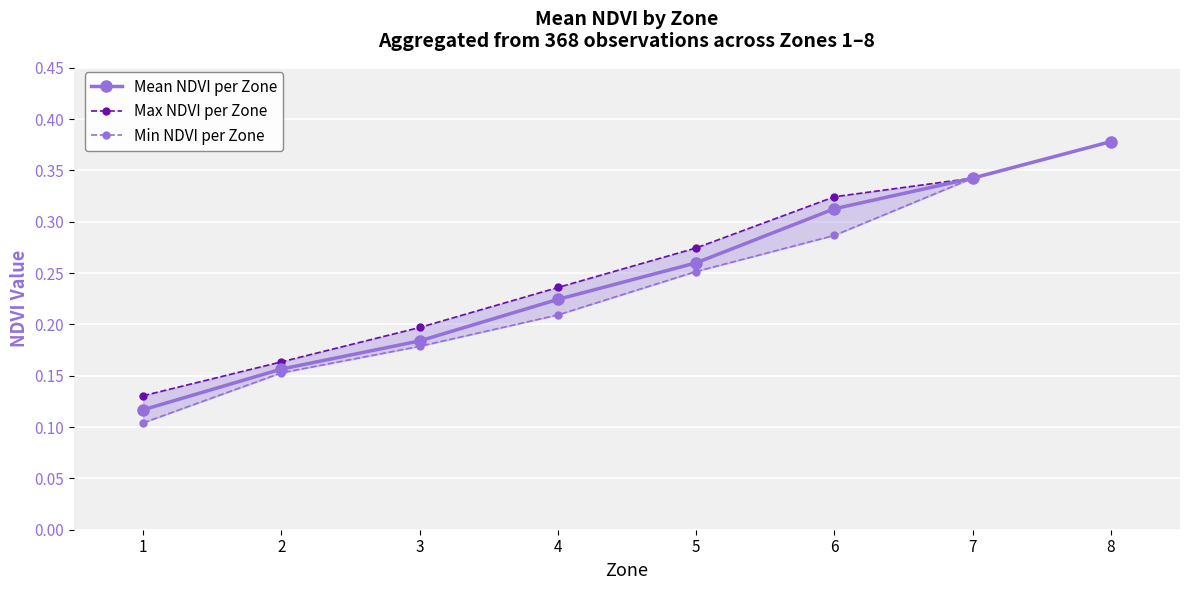

Which series has the largest range (max minus min)?

Min NDVI per Zone